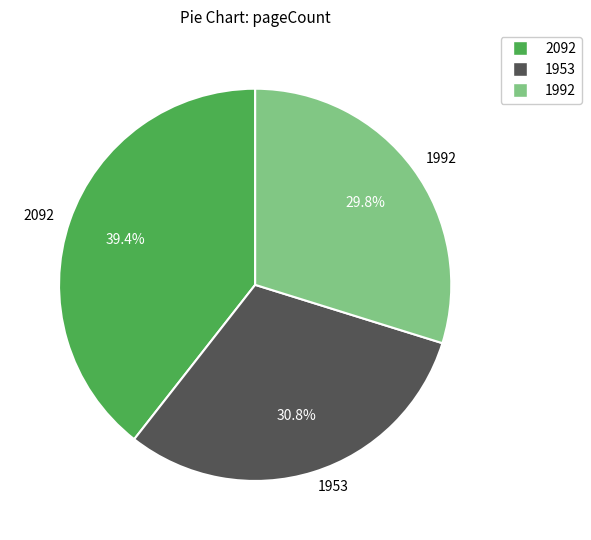

Is it true that 1953 is 31% of the pie?

True